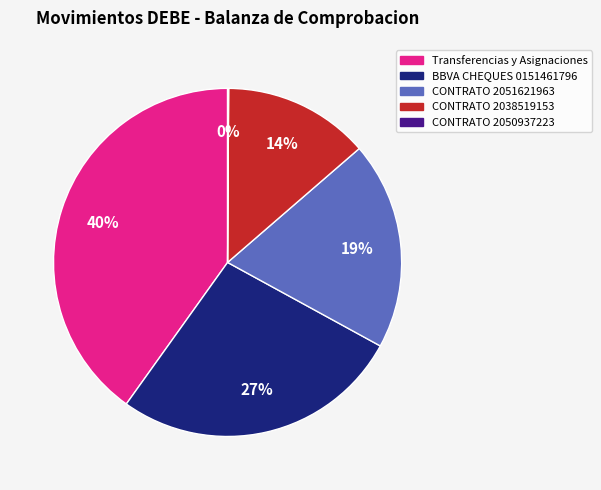

Is the sum of BBVA CHEQUES 0151461796 and CONTRATO 2038519153 greater than half?

No